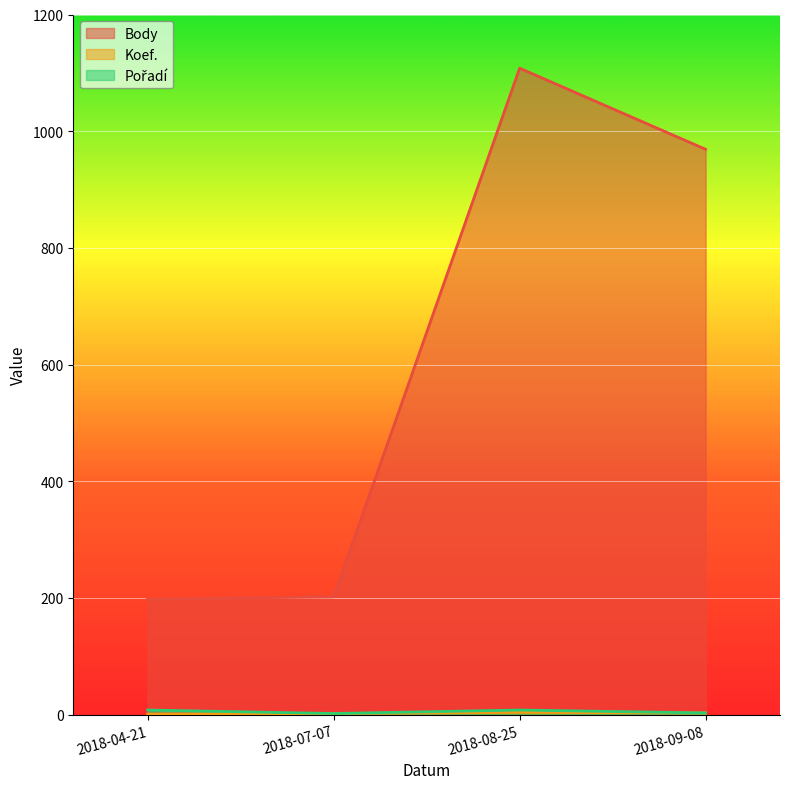

What is the sum of all Body values?

2477